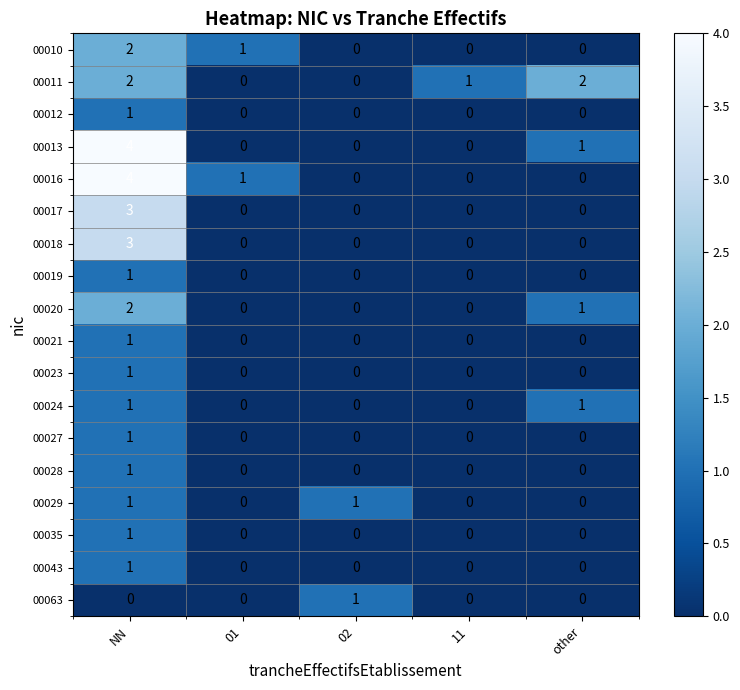

Is the value of 00016 at 01 greater than the value of 00018 at 02?

Yes